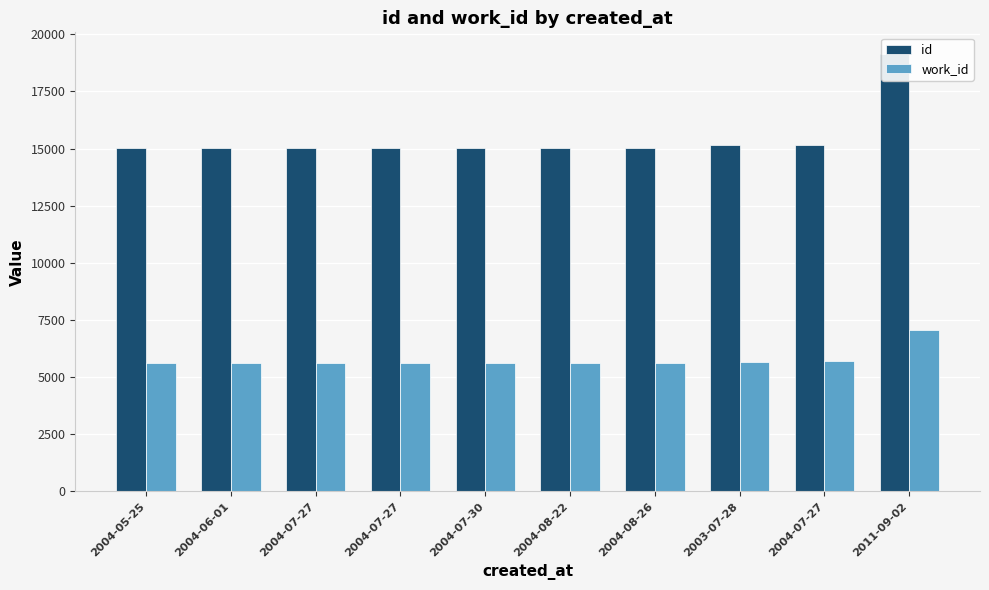

Is the value of work_id at 2011-09-02 greater than the value of id at 2004-06-01?

No